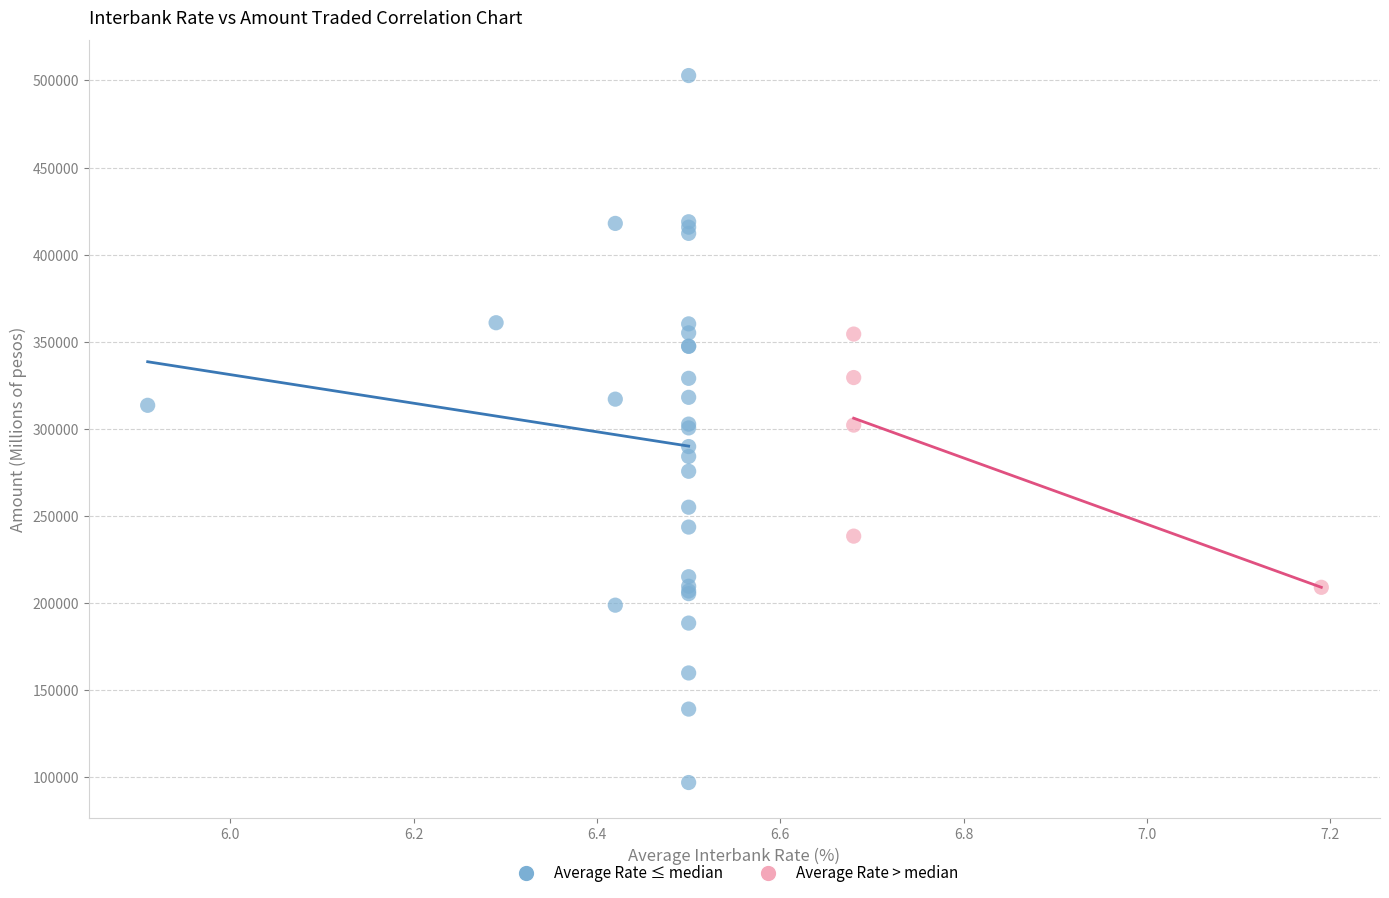

Which series contains the lowest Y value?

Average Rate ≤ median